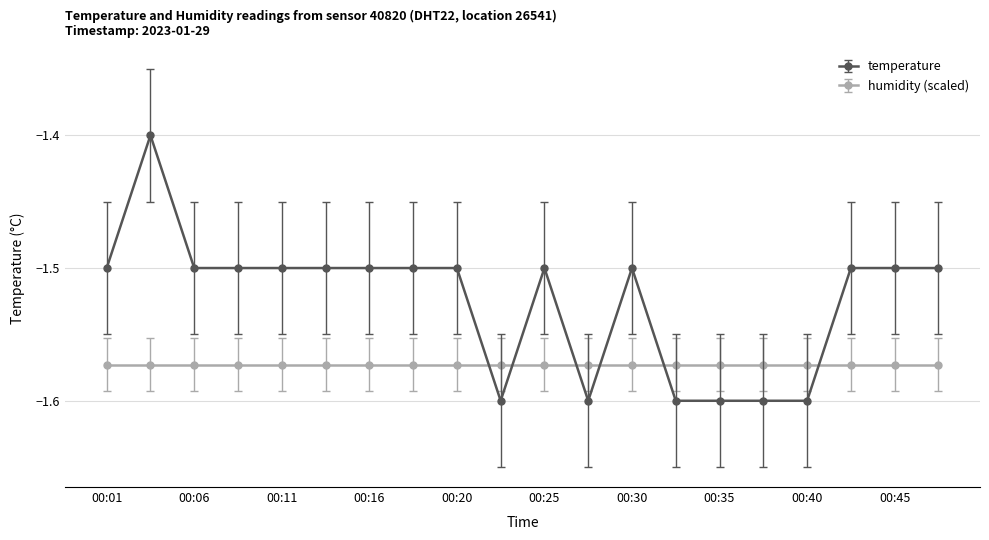

What is the maximum value shown in the chart?

-1.4